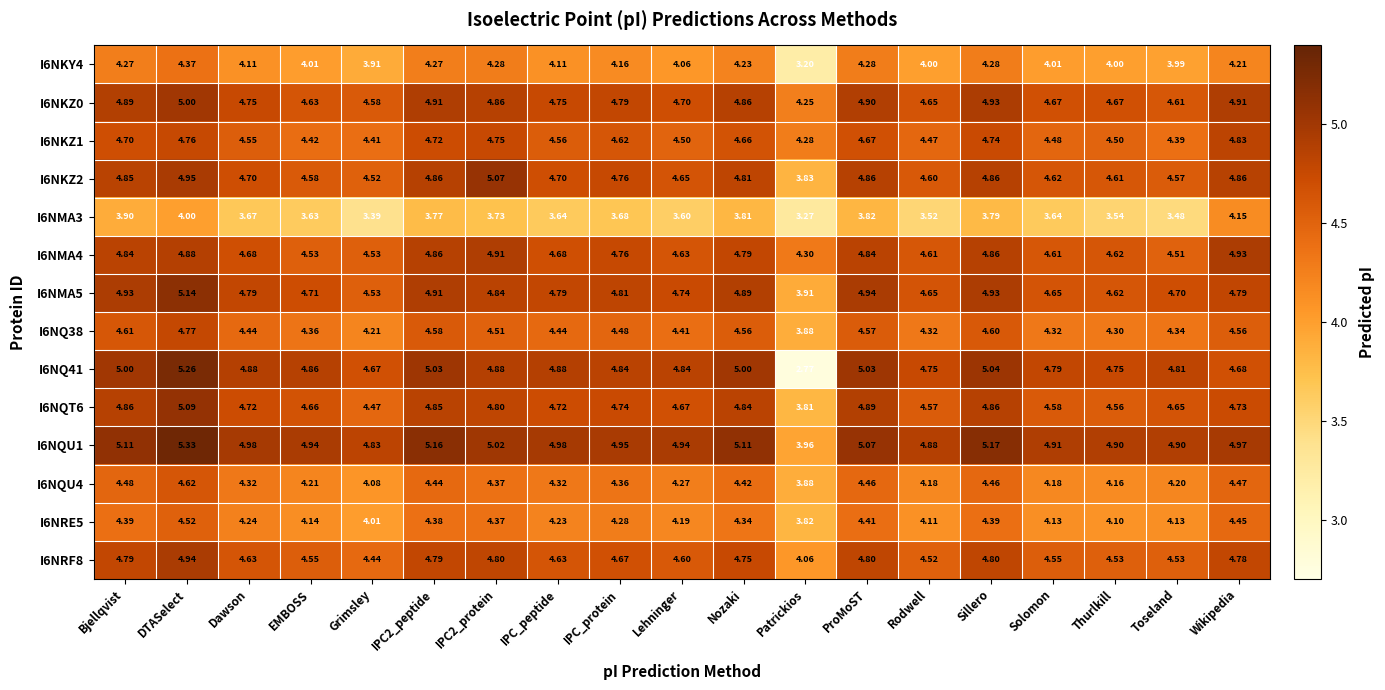

Where does the I6NQU4 series first go above 4?

Bjellqvist